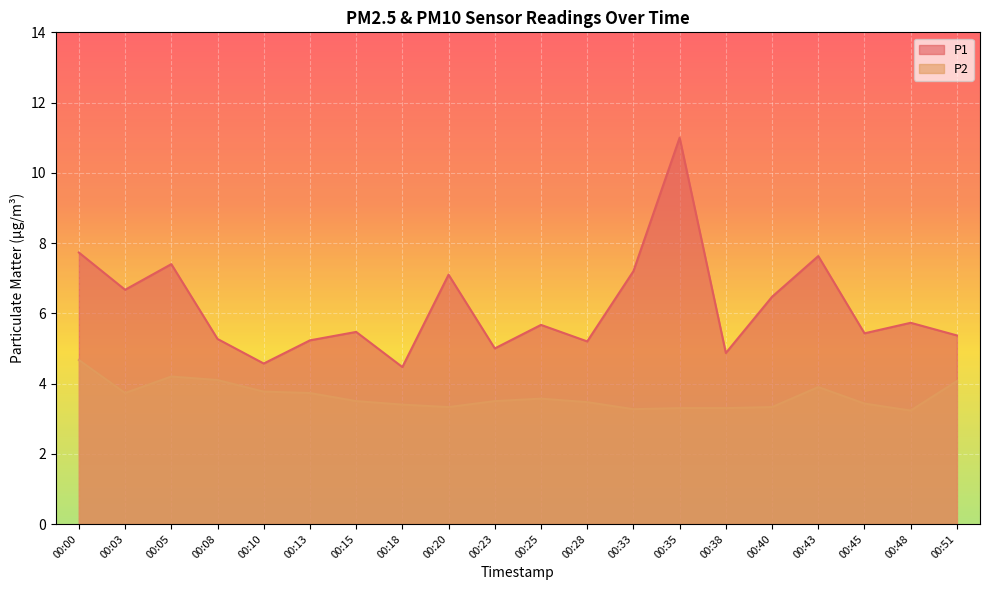

Which series has the largest total across all categories?

P1